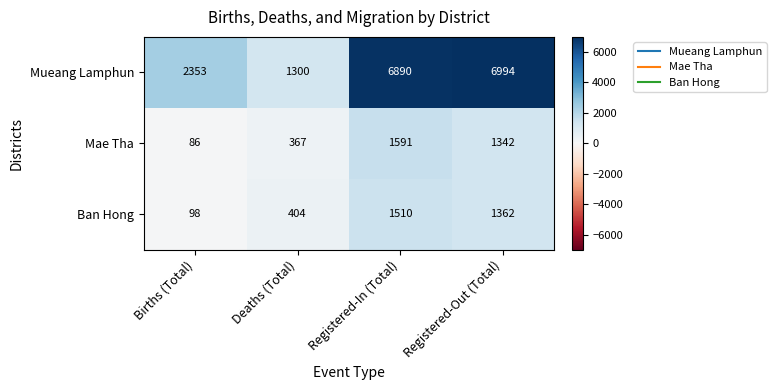

List the series in order of their peak value, highest first.

Mueang Lamphun, Mae Tha, Ban Hong